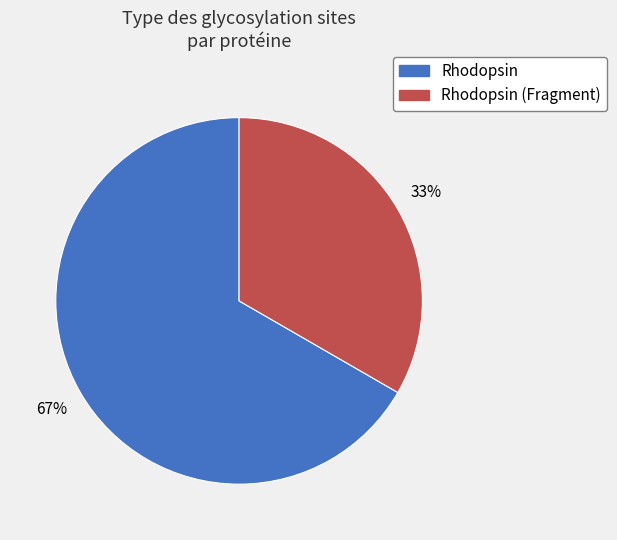

Count the number of slices in the pie.

2